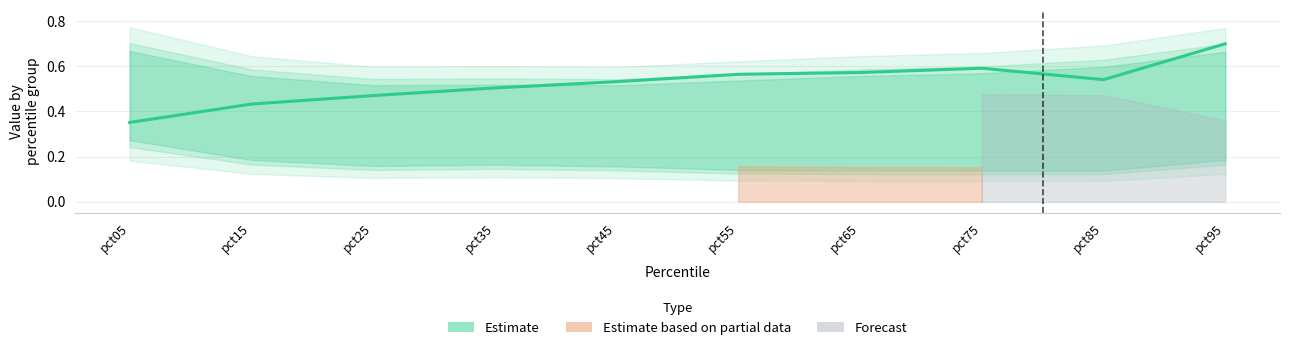

Reading right to left, list all the values displayed in this chart.

pct95=0.7	pct85=0.5	pct75=0.6	pct65=0.6	pct55=0.6	pct45=0.5	pct35=0.5	pct25=0.5	pct15=0.4	pct05=0.4